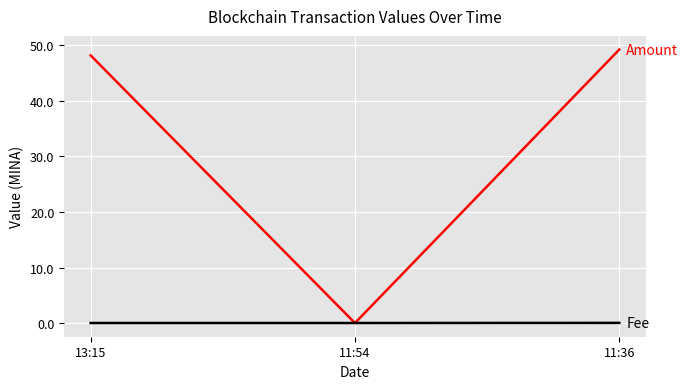

What is the maximum value shown in the chart?

49.3